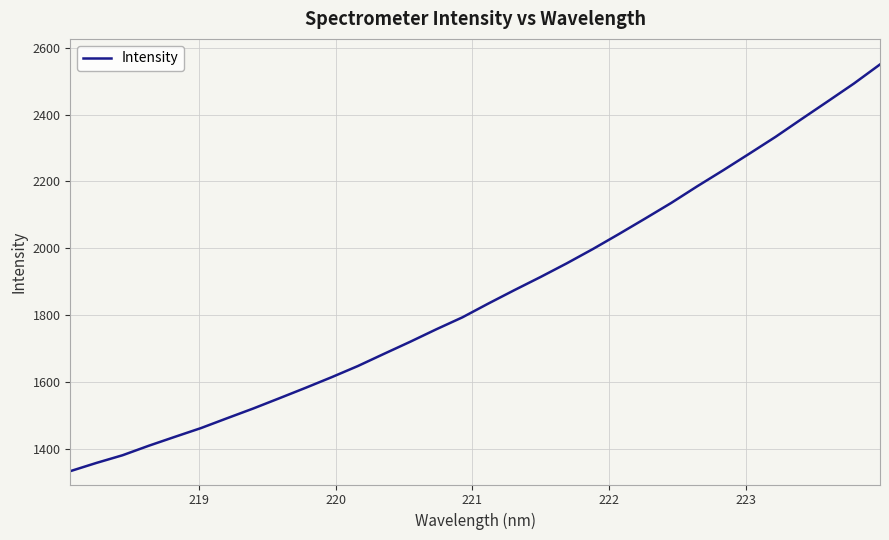

What is the sum of all values?

59476.1